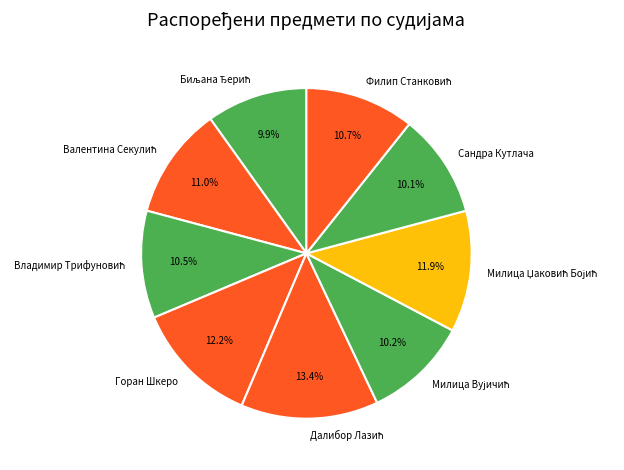

Does any single category account for the majority?

No